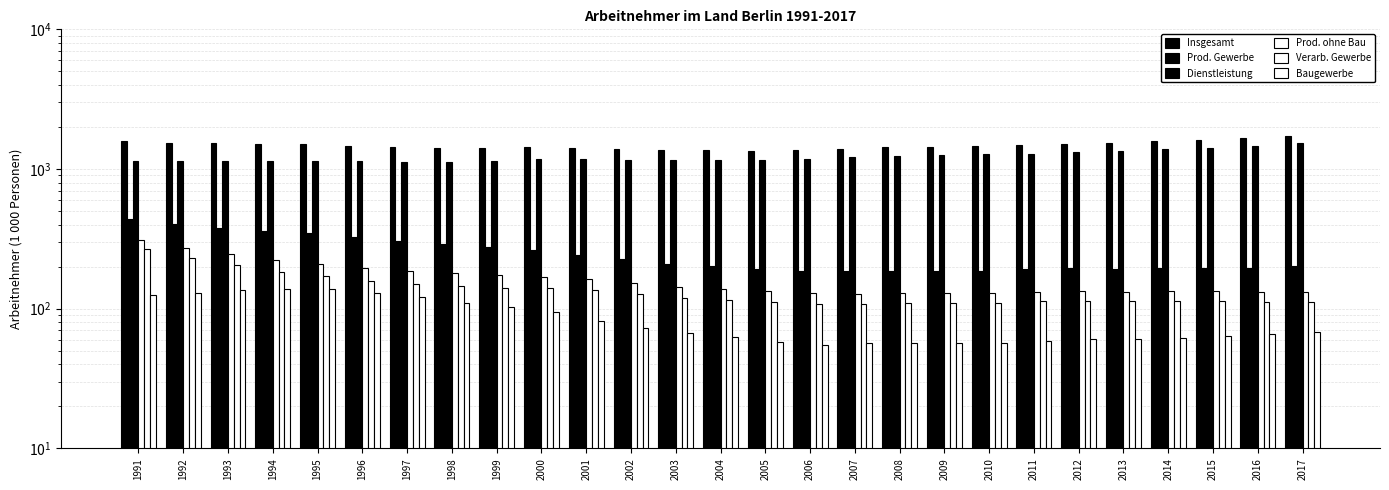

At which label does Verarb. Gewerbe reach its minimum?

2007